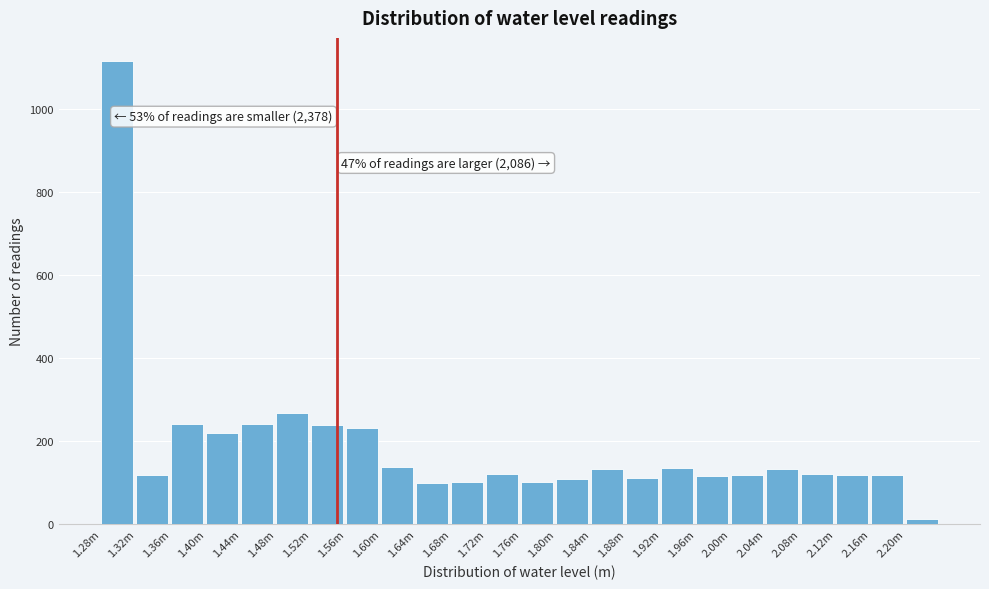

What is the maximum value shown in the chart?

1115